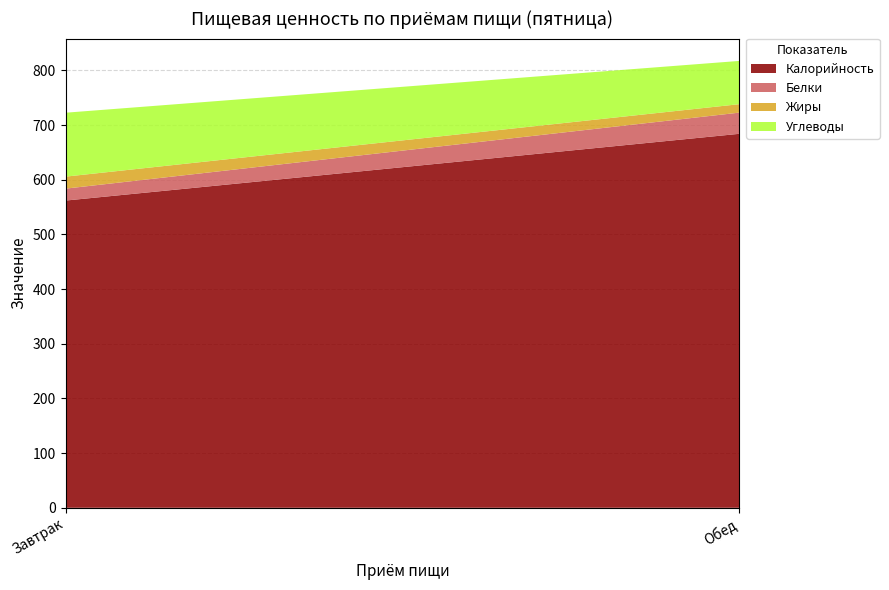

Reading left to right, what are all the values shown in this chart?

Калорийность: Завтрак=561.8	Обед=683.9
Белки: Завтрак=21.8	Обед=38.7
Жиры: Завтрак=22.0	Обед=15.5
Углеводы: Завтрак=116.9	Обед=79.1